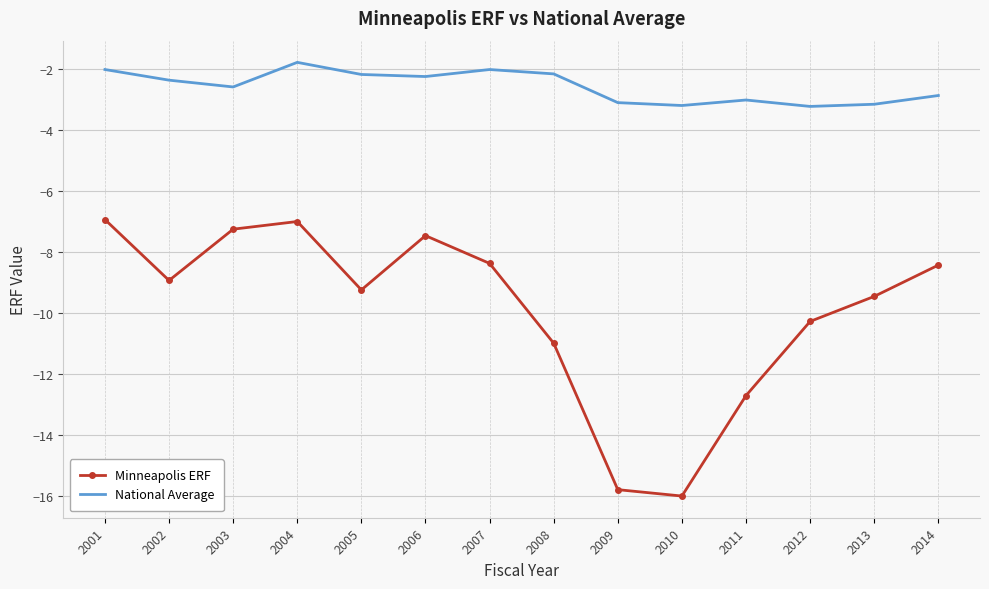

Count the number of data series in this chart.

2